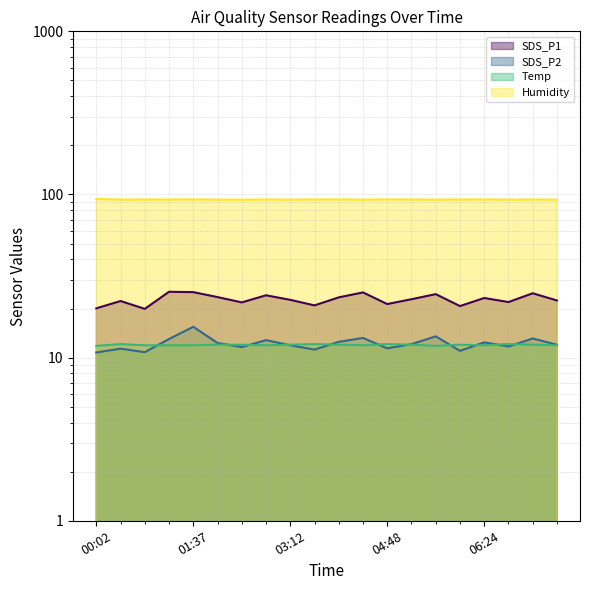

In Temp, how many points are lower than both neighbors (excluding endpoints)?

4